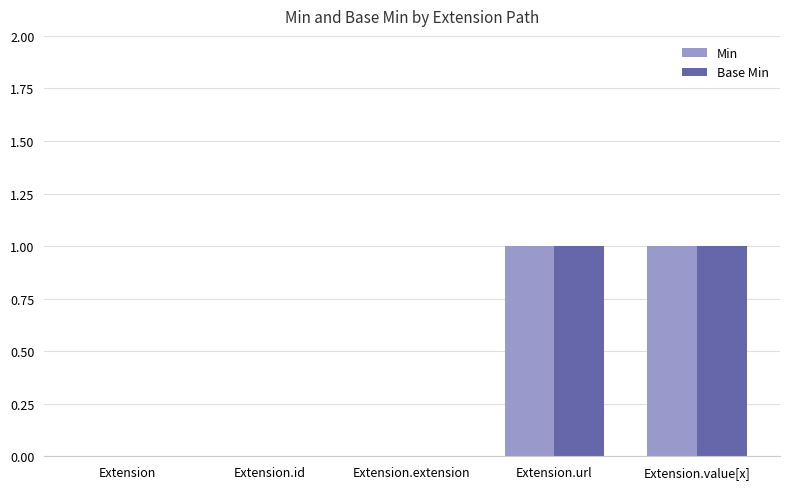

Is it true that Base Min equals 0 at Extension.extension?

True